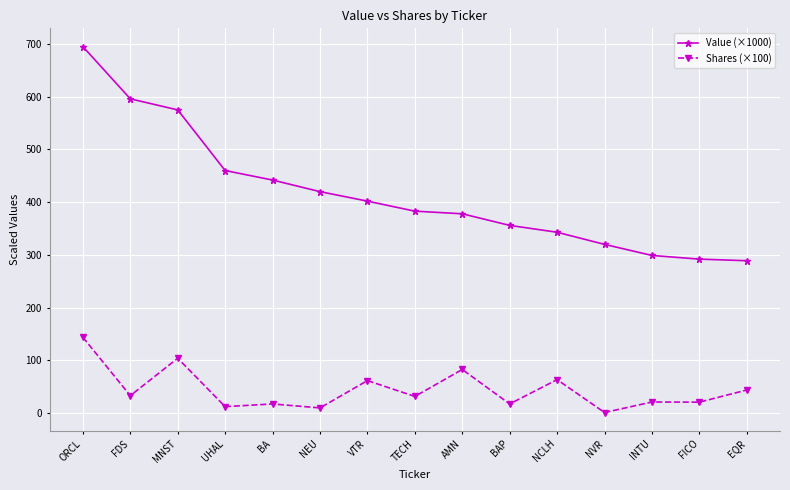

Which series has the widest spread of values?

Value (×1000)